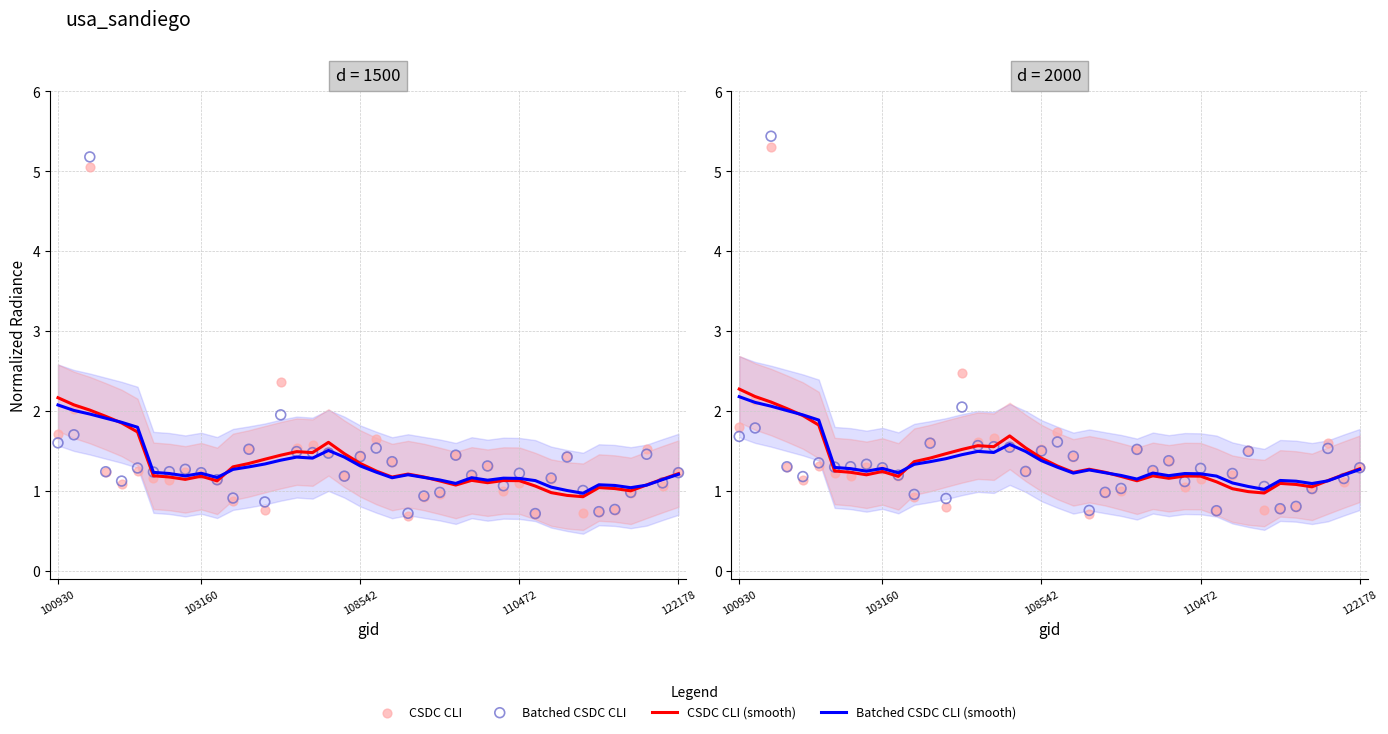

What is the total value across all series at 15?

6.2